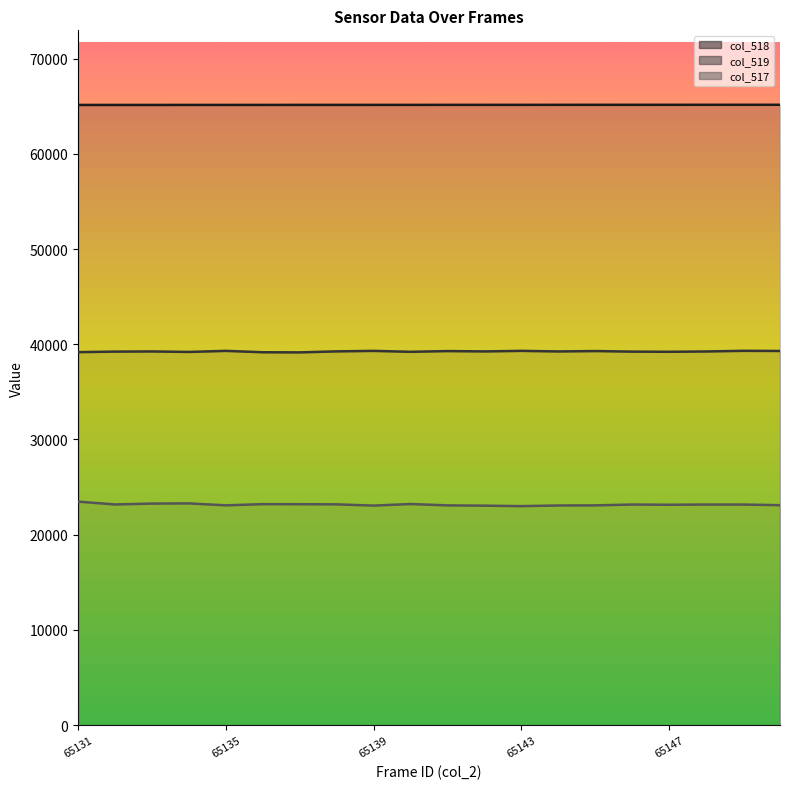

The value of col_519 line at 5 is 62219. True or false?

False